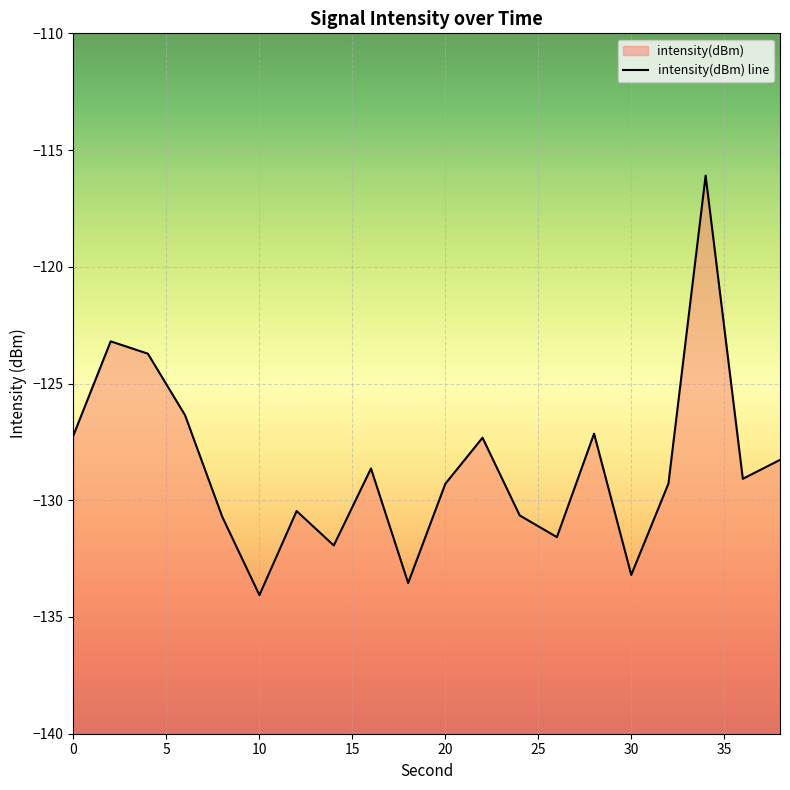

The value at 5 is -81.4. True or false?

False